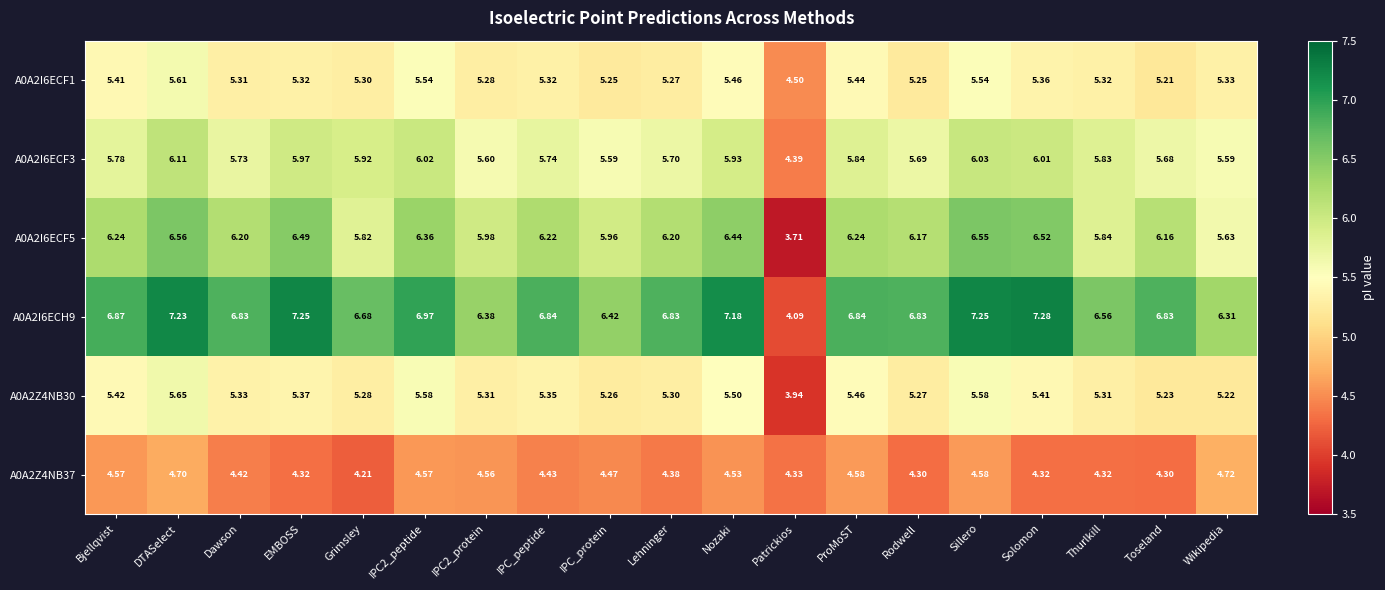

At which label is A0A2Z4NB30 closest to 4?

Patrickios